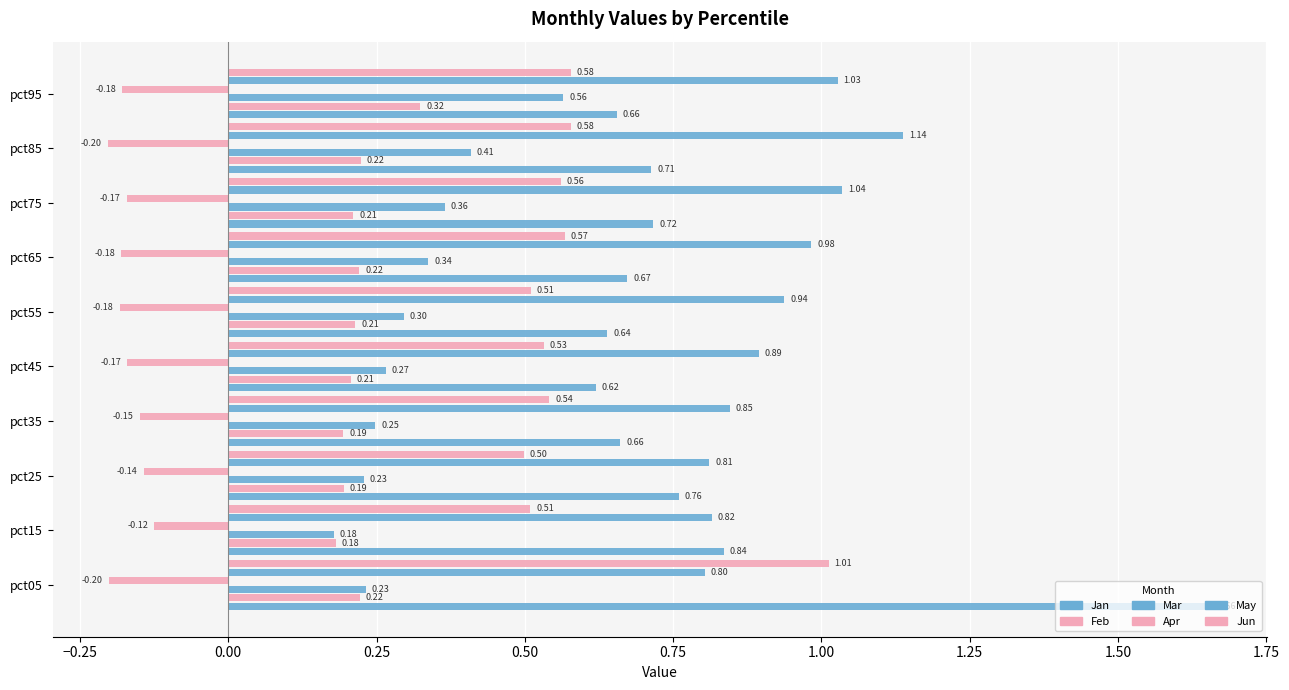

What is the difference between the maximum and second lowest values in the Apr series?

0.1